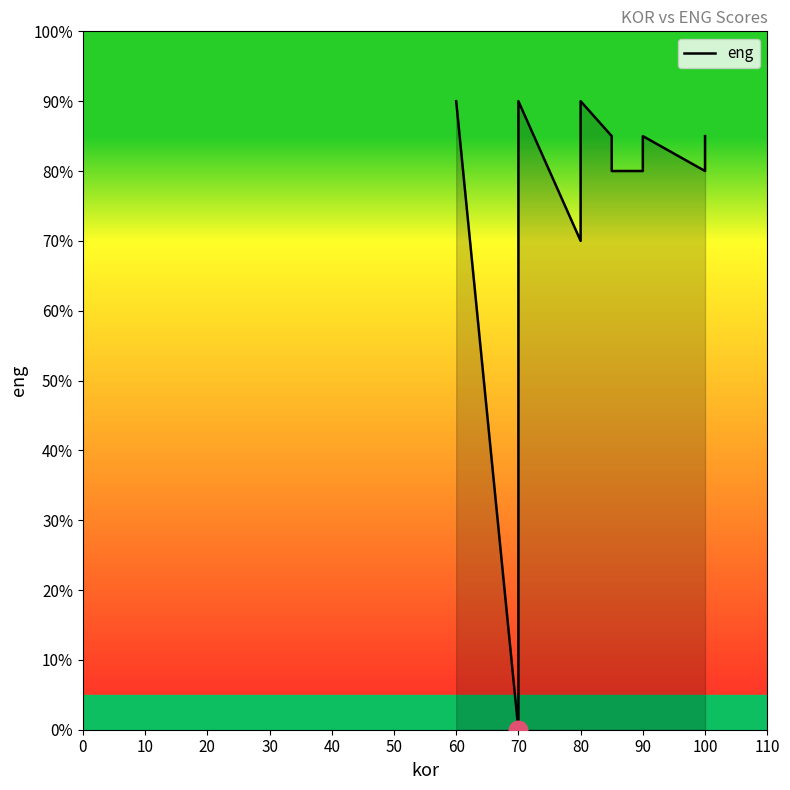

Between 90 and 70, which is larger?

90